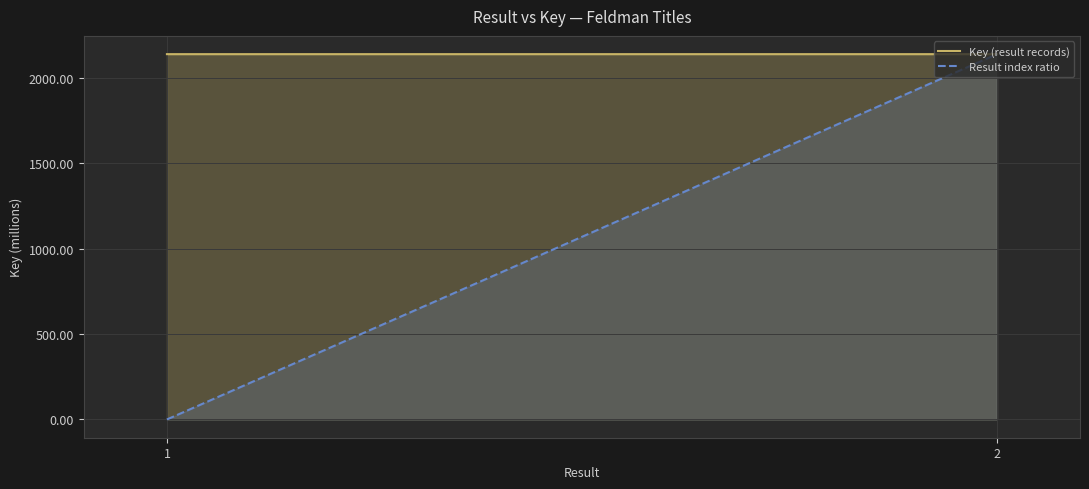

What is the difference between the Result index ratio values at 1 and 2?

2137.7